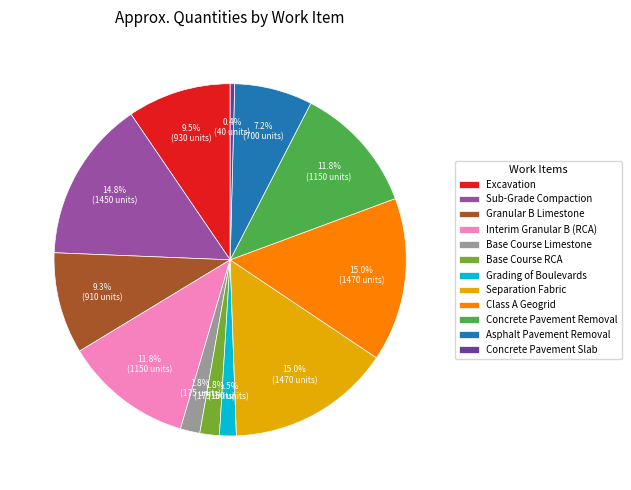

Combined, do Concrete Pavement Removal and Base Course Limestone account for over 50%?

No